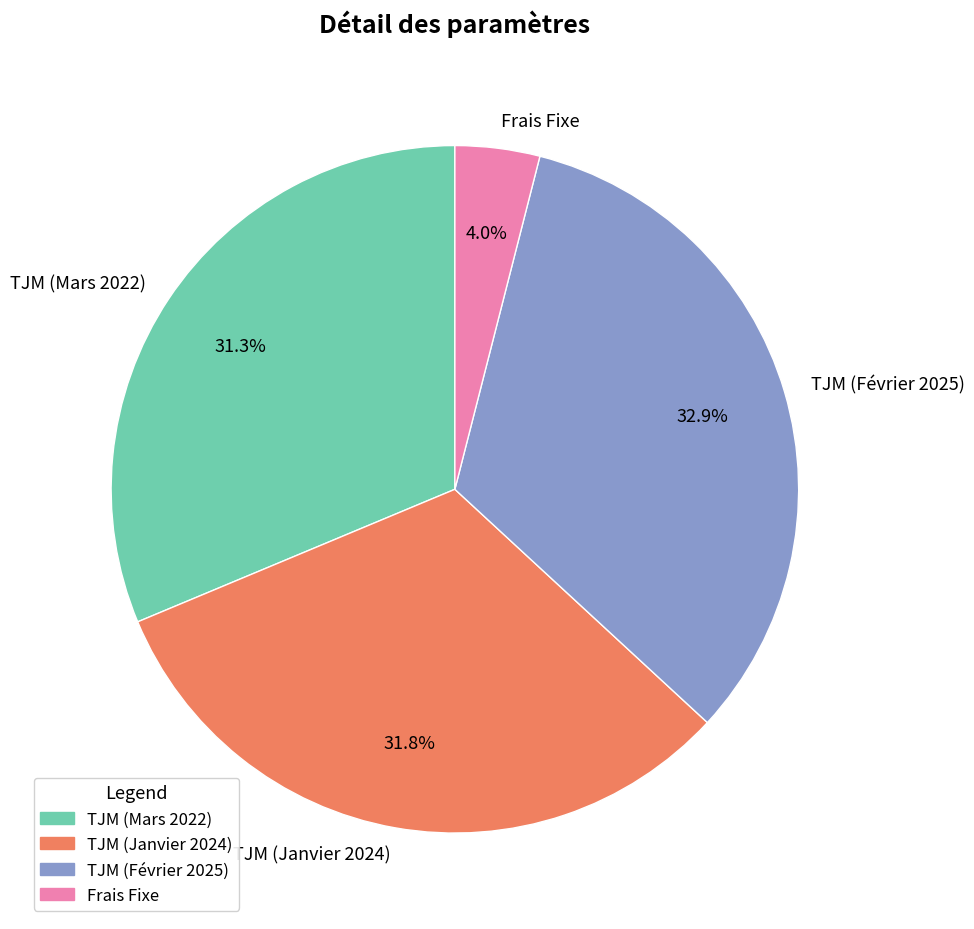

True or false: TJM (Février 2025) accounts for 33% of the total.

True